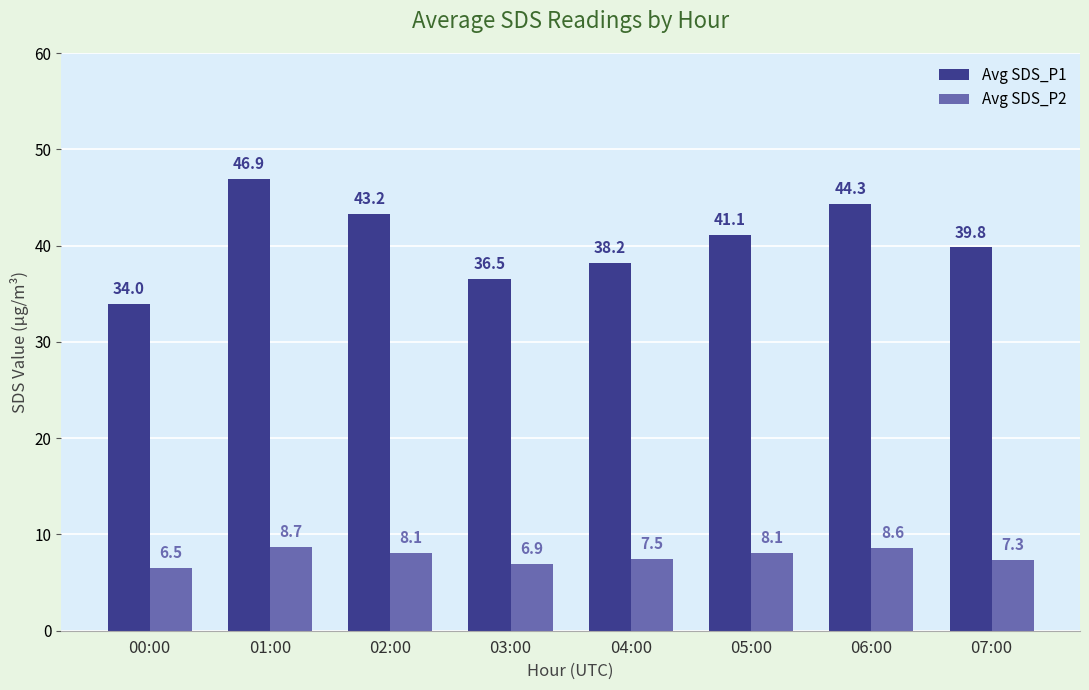

Which series has the widest spread of values?

Avg SDS_P1